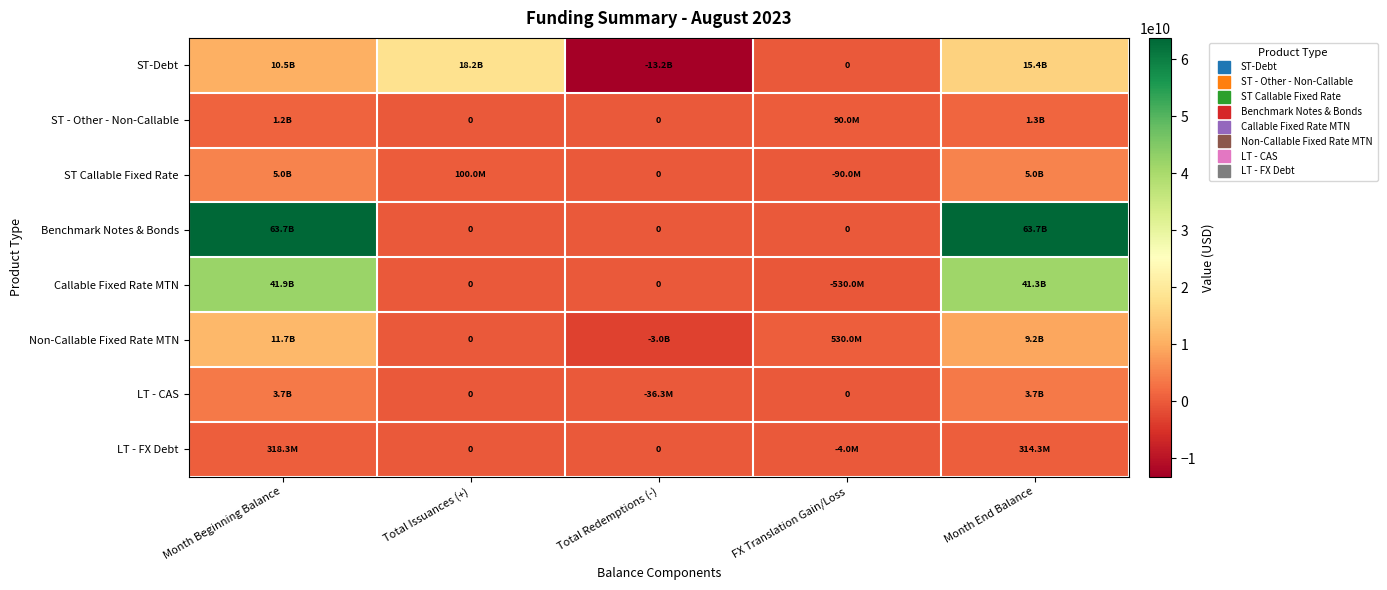

The value of Callable Fixed Rate MTN at Month Beginning Balance is 41858290000.0. True or false?

True